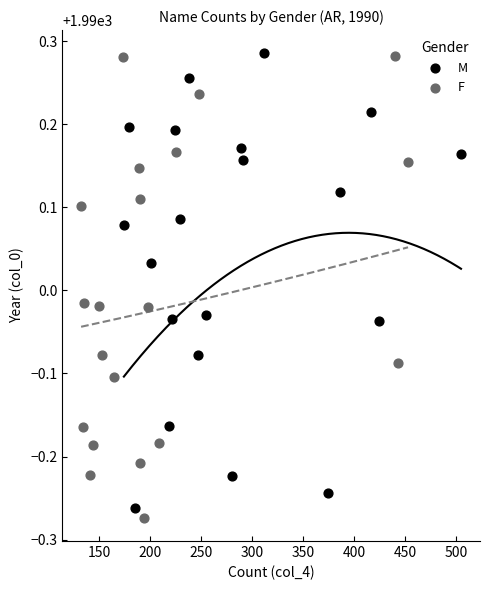

What are all the series names shown in the legend?

M, F